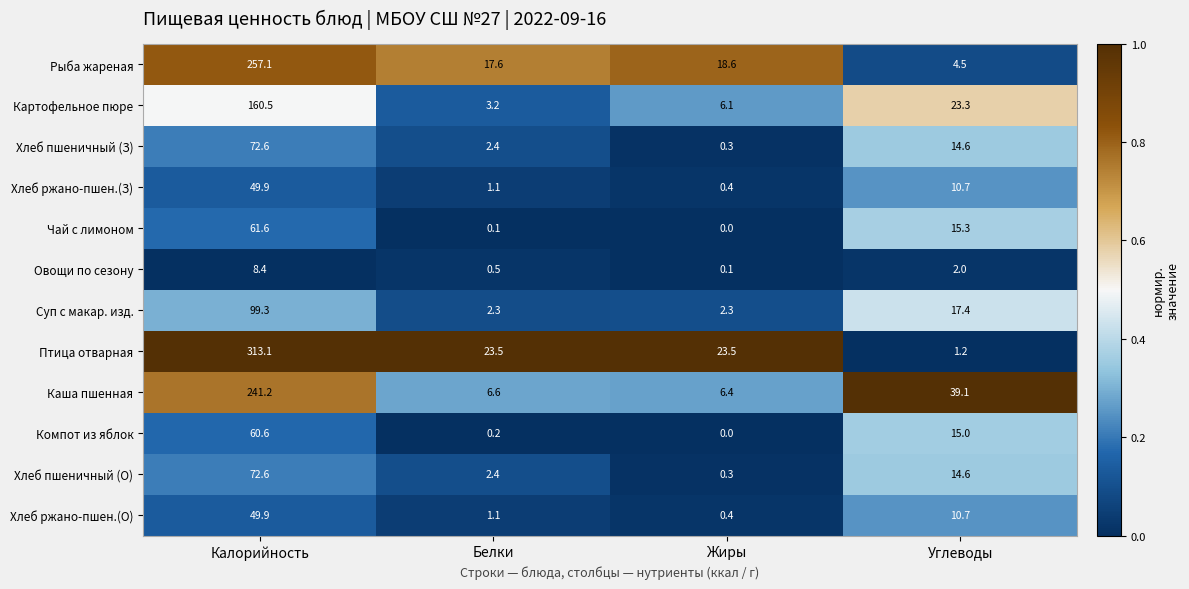

Which category has the highest value across all series?

Калорийность